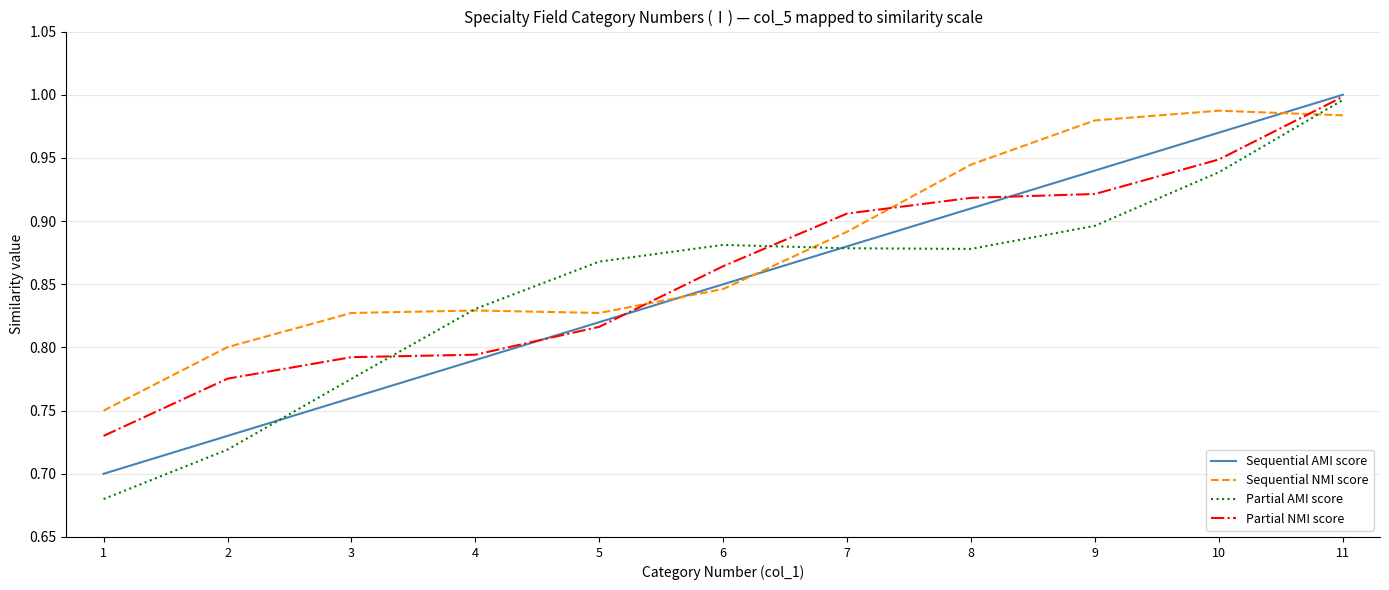

The Partial NMI score series shows 0.8 at 4. True or false?

True